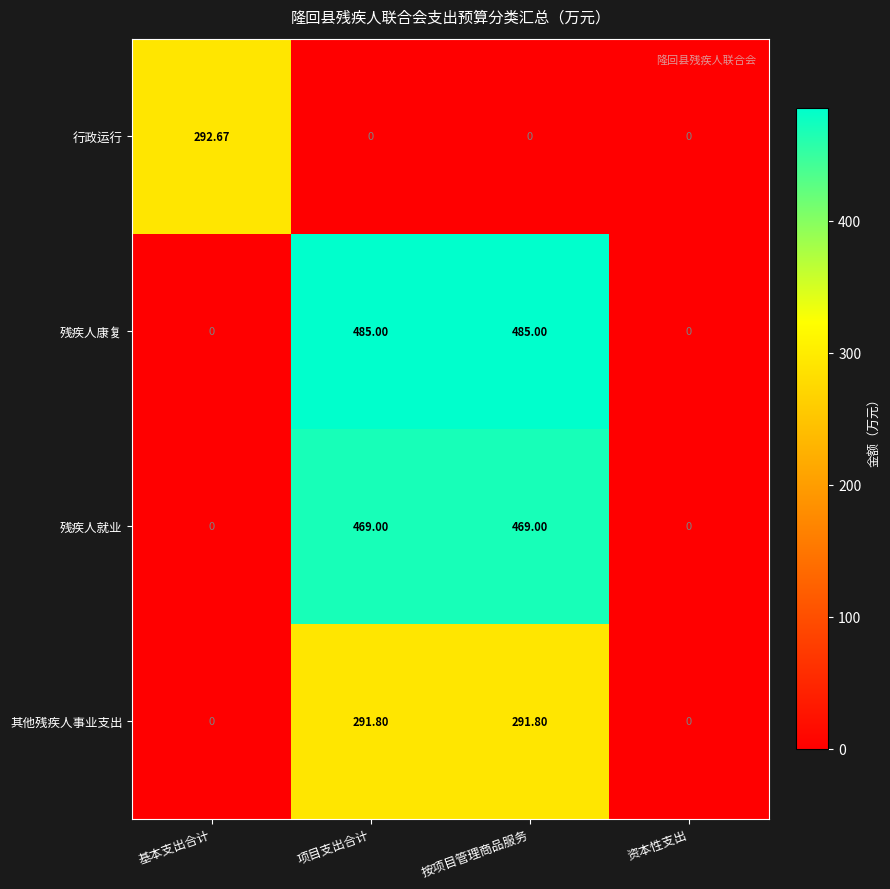

How many values in the 残疾人就业 series are below 469?

2